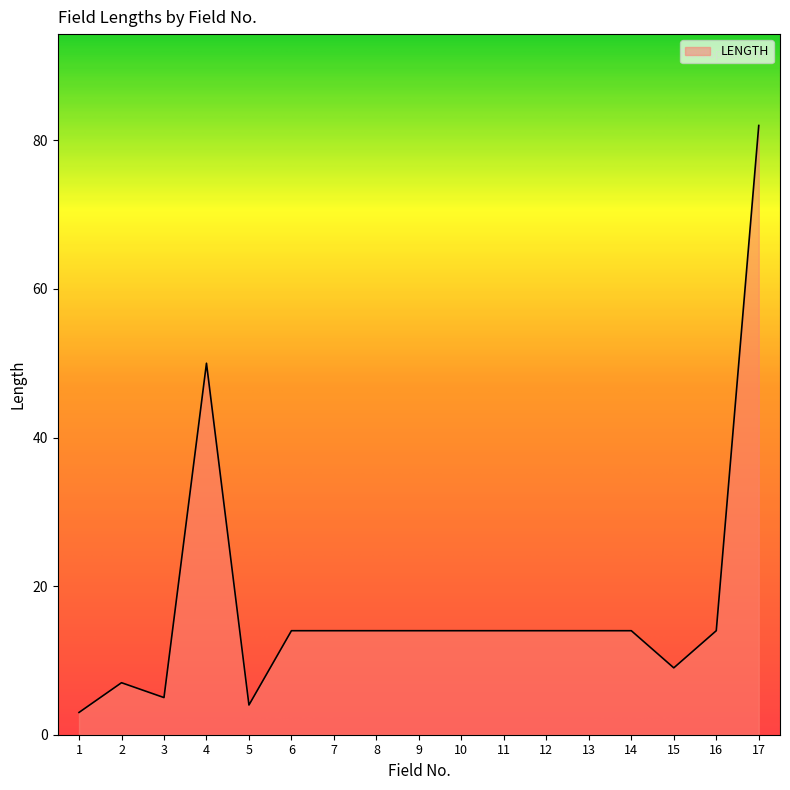

What is the sum of all values?

300